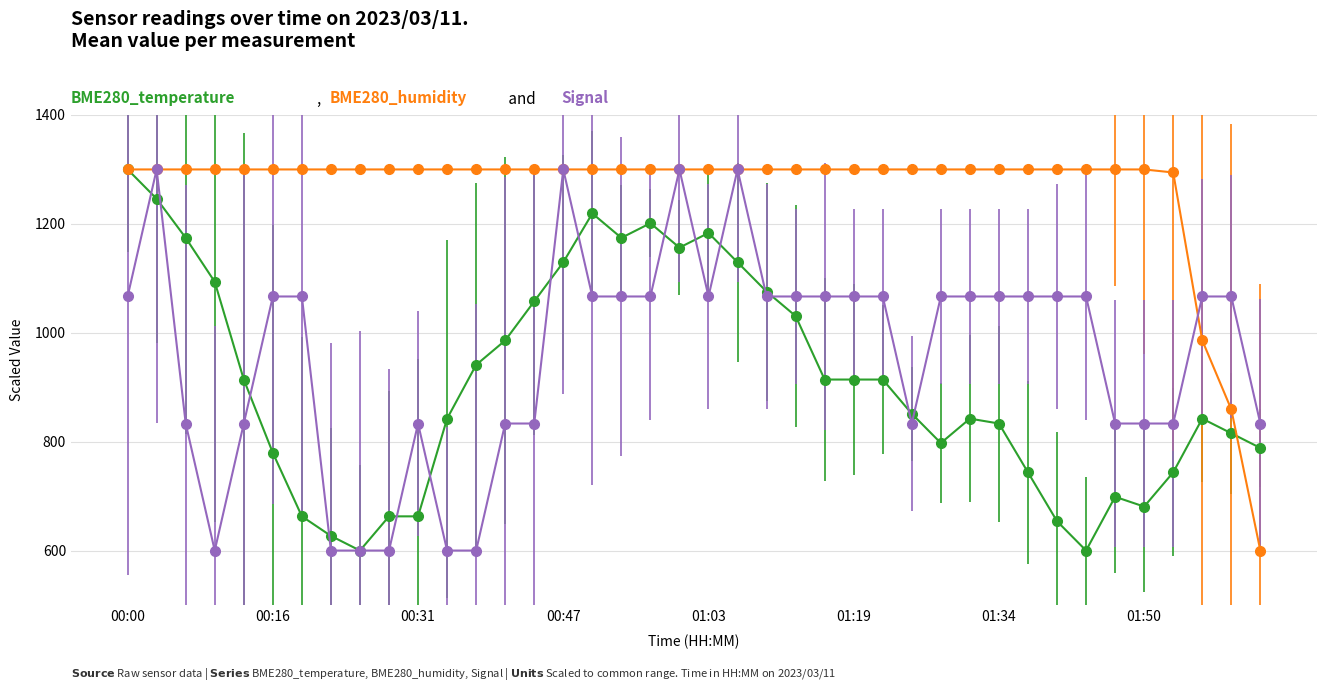

What is the maximum value shown in the chart?

1300.0